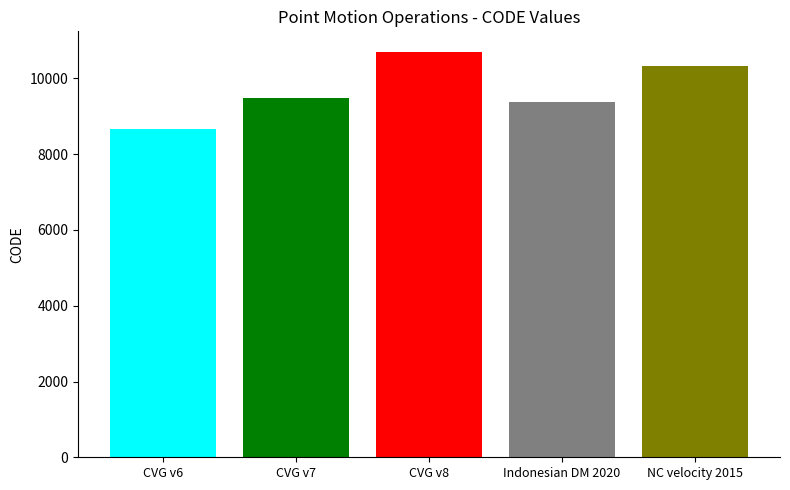

The value at CVG v7 is 13276. True or false?

False